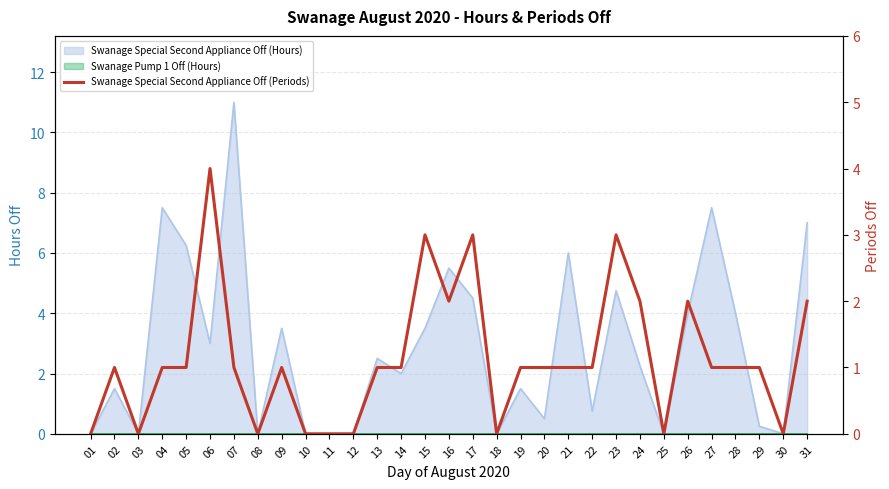

At which category does the data reach its first local peak?

02